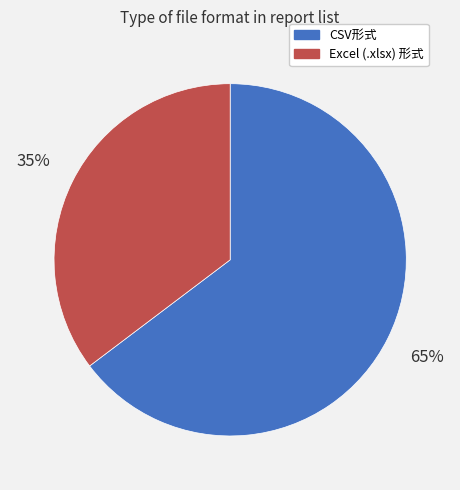

Is it true that CSV形式 is 58% of the pie?

False